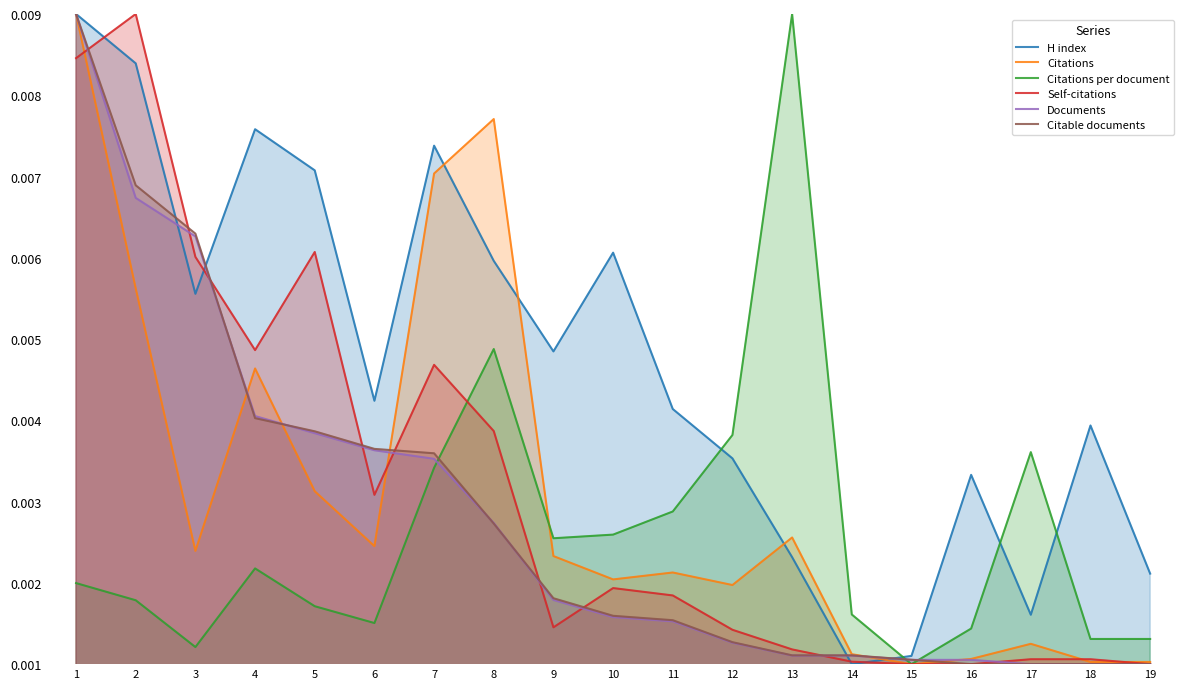

Rank the series at 19 from highest to lowest value.

H index, Citations per document, Citations, Self-citations, Documents, Citable documents